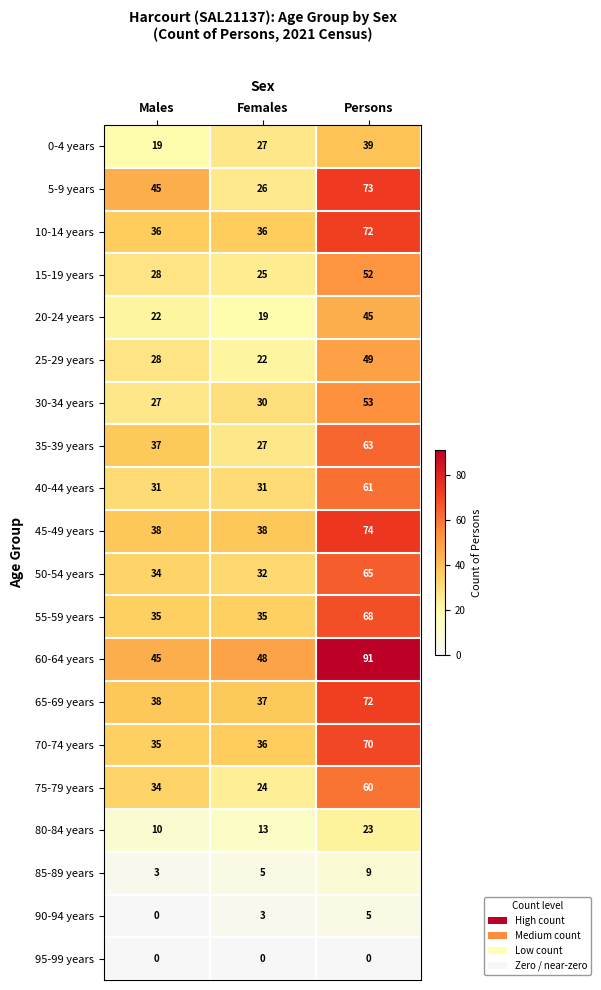

What is the total value across all series at Females?

514